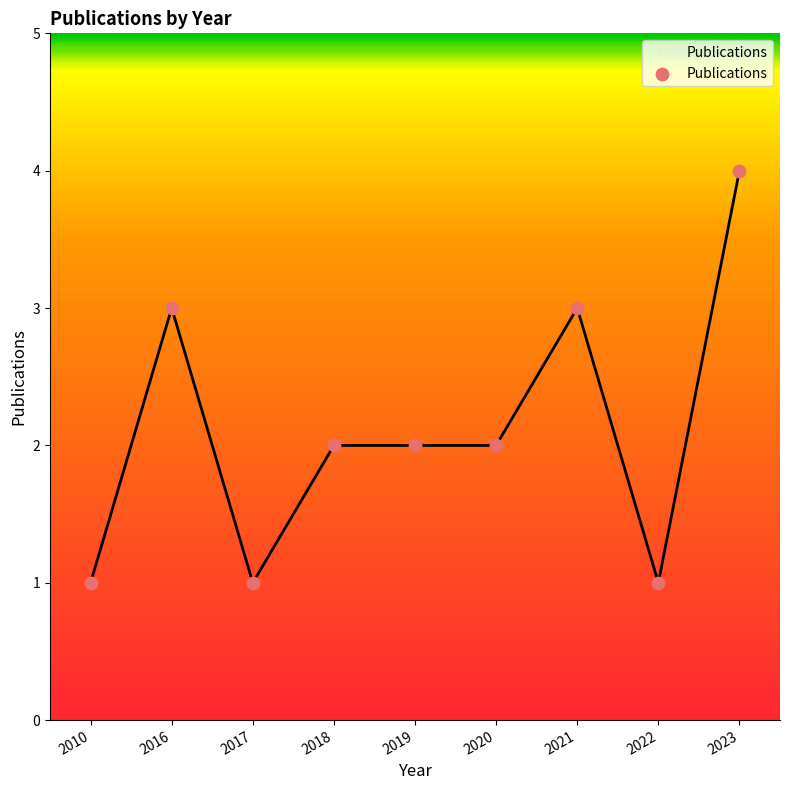

What is the change in value from 2021 to 2023?

+1